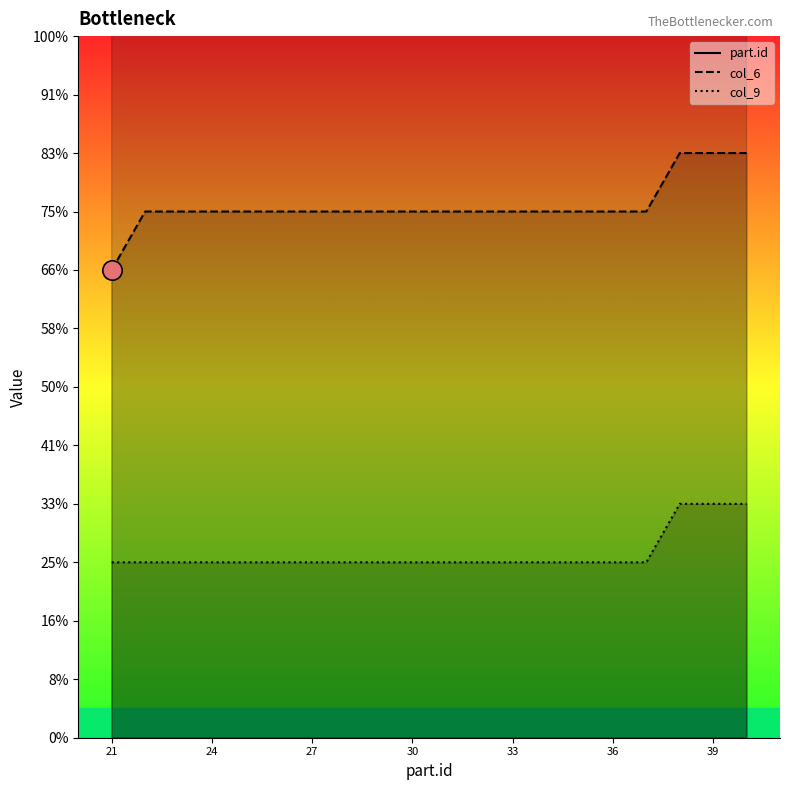

Does the chart have visible grid lines?

No